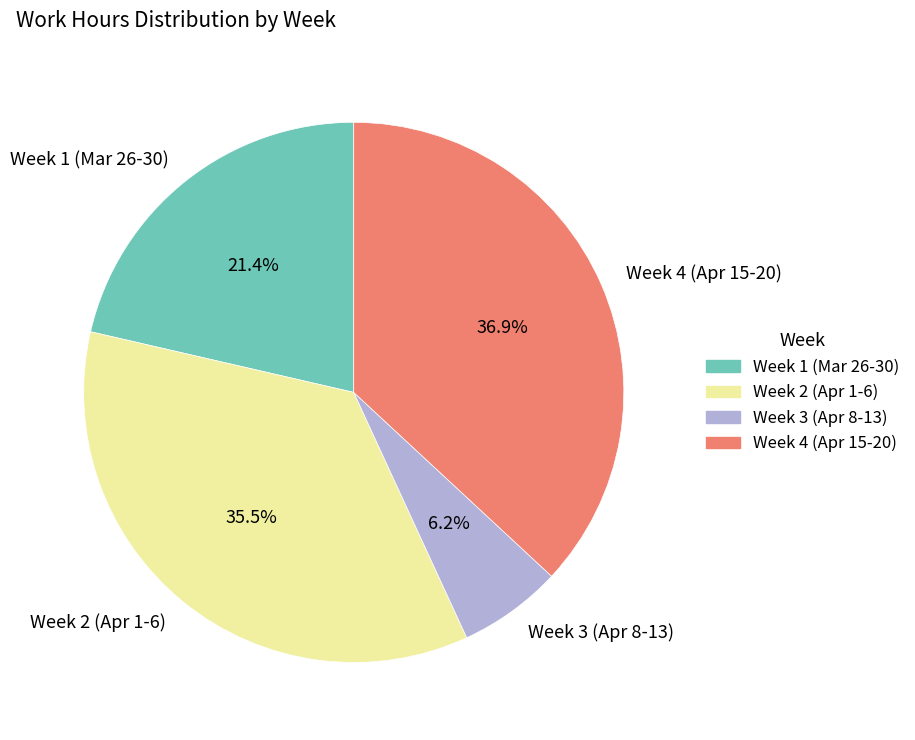

How many segments does this pie chart have?

4